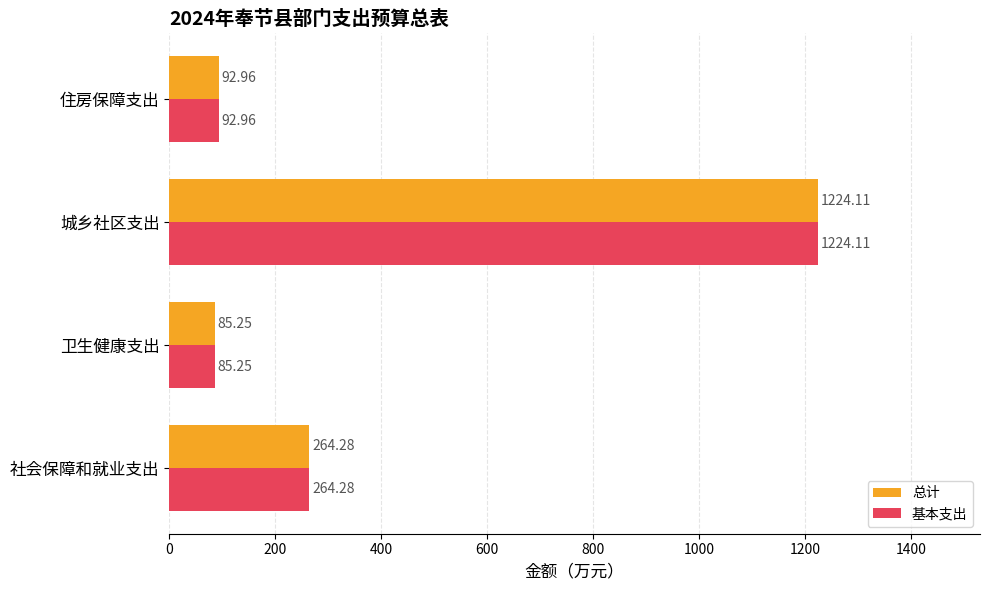

What is the difference between the maximum and minimum values in the 总计 series?

1138.9